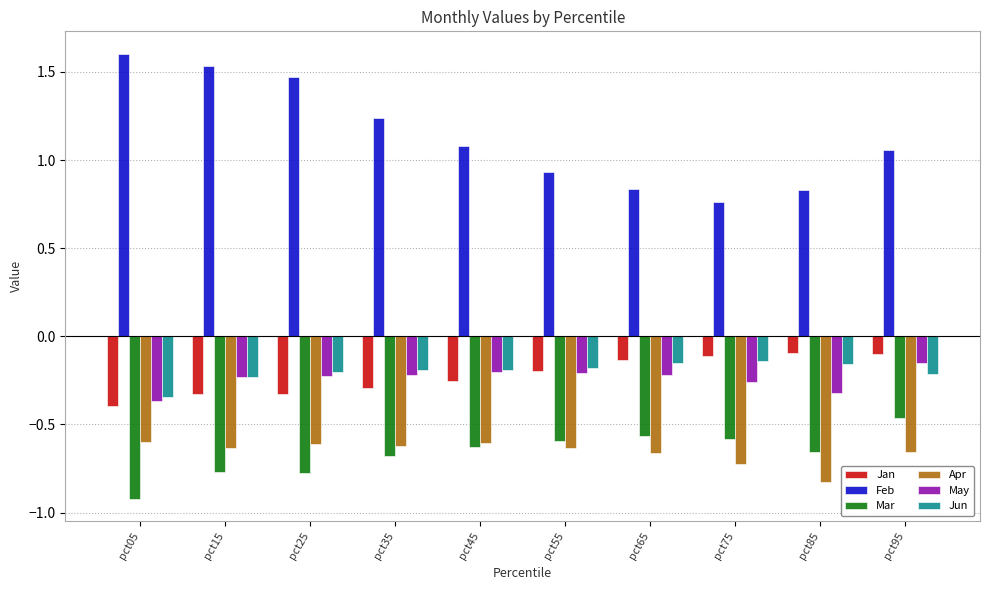

True or false: Mar has a value of -0.8 at pct95.

False